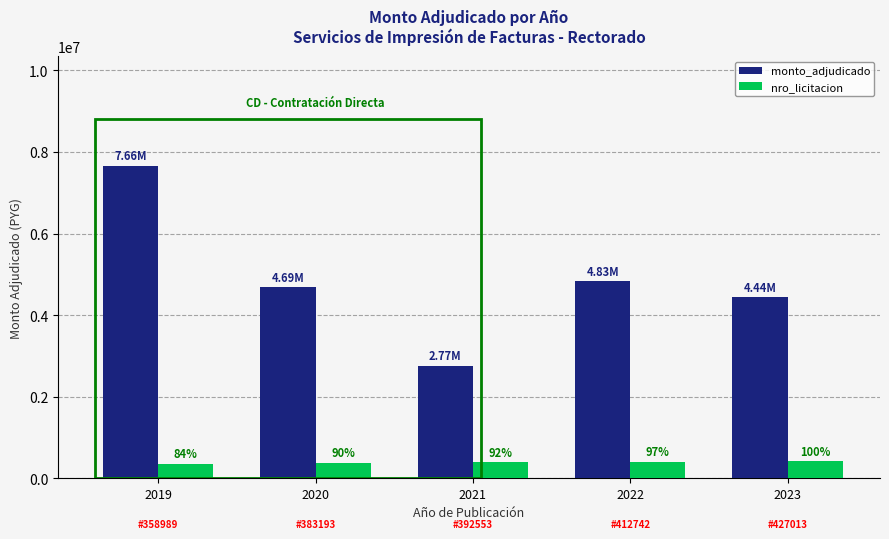

How many bars are there in total?

10